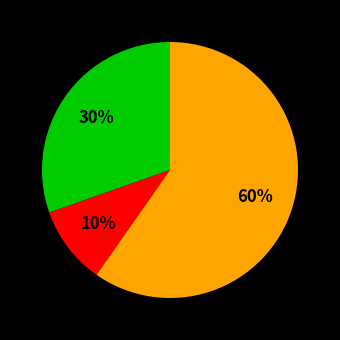

To the nearest percent, what is the difference between the largest and smallest slice percentages?

50%